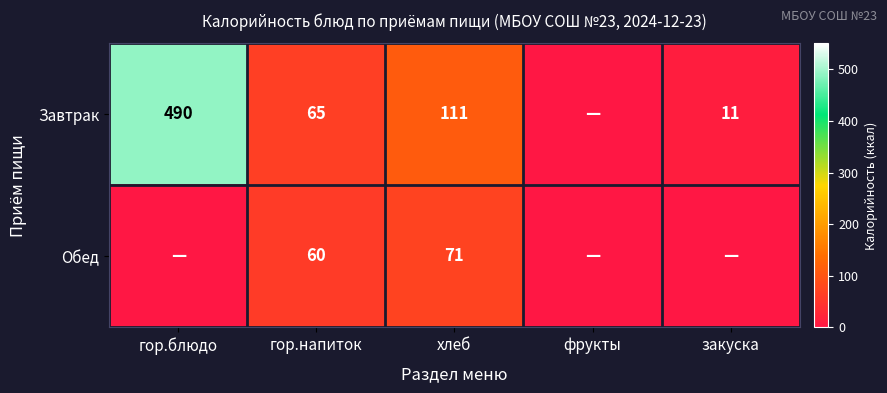

What is the difference between the Завтрак values at гор.блюдо and хлеб?

379